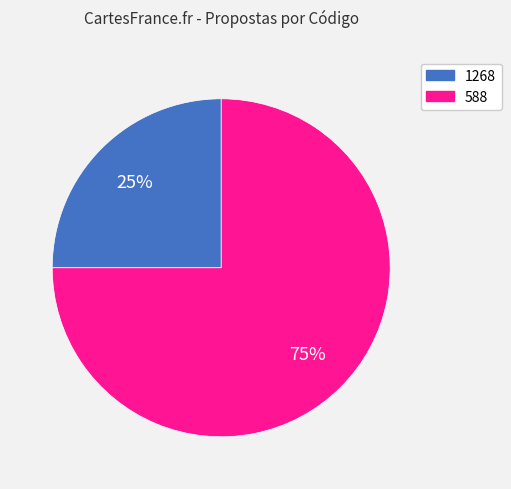

To the nearest percent, what portion does 588 represent?

75%